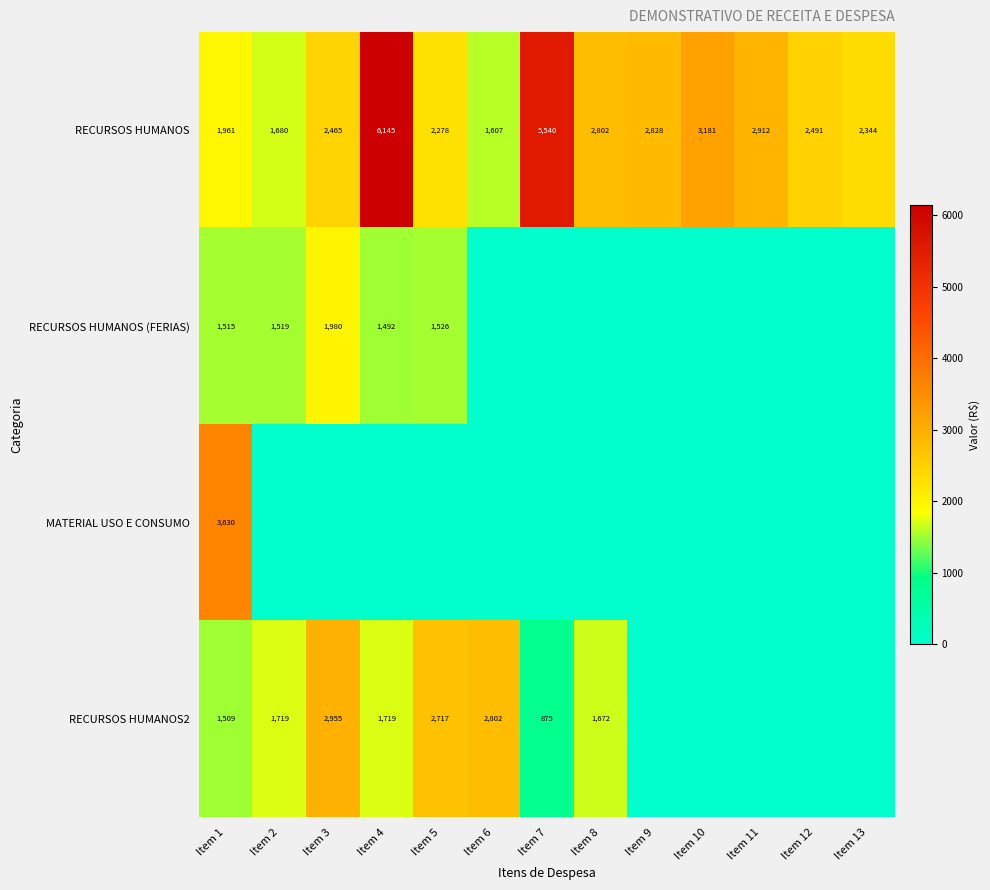

At which label is RECURSOS HUMANOS closest to 3876?

Item 10